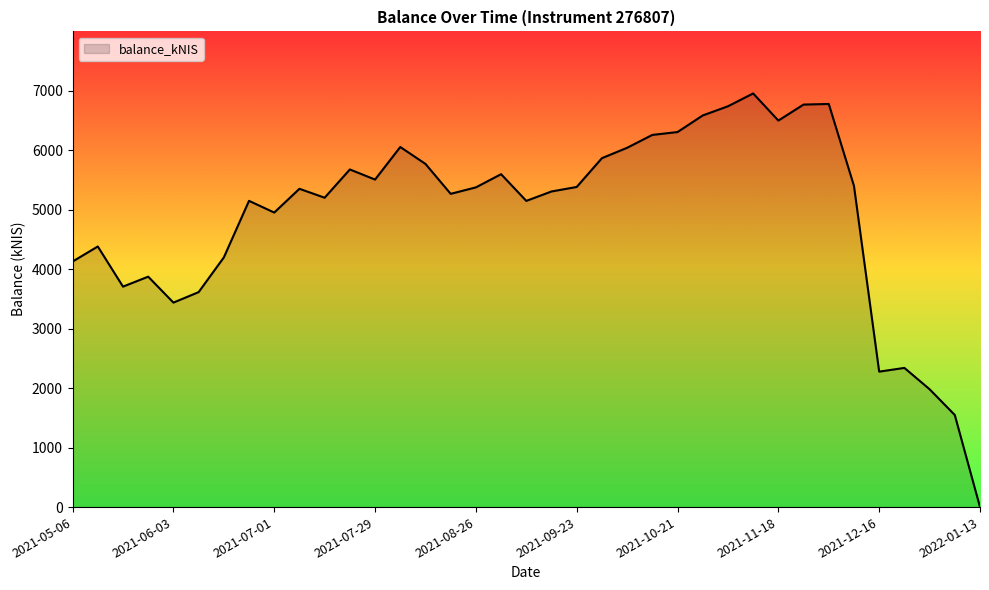

What is the greatest value displayed?

6951.3